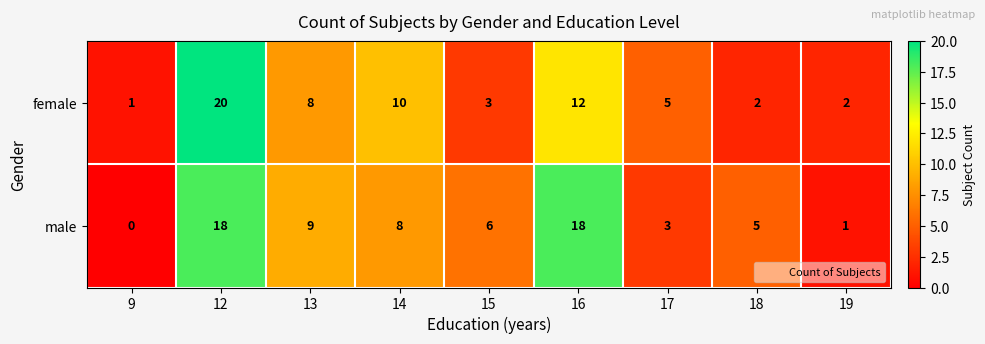

How many series are shown in this chart?

2